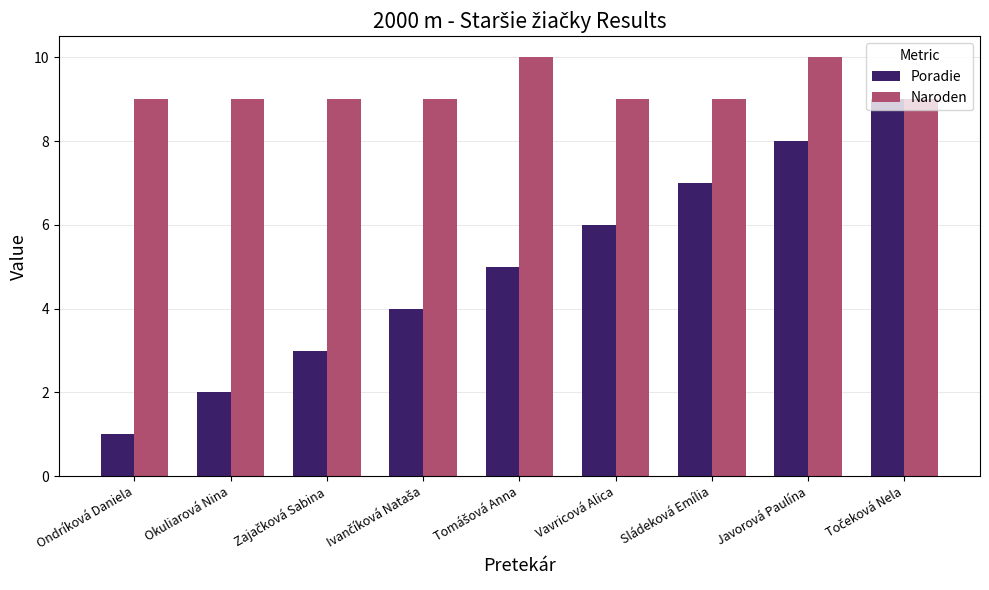

Which series has the largest total across all categories?

Naroden